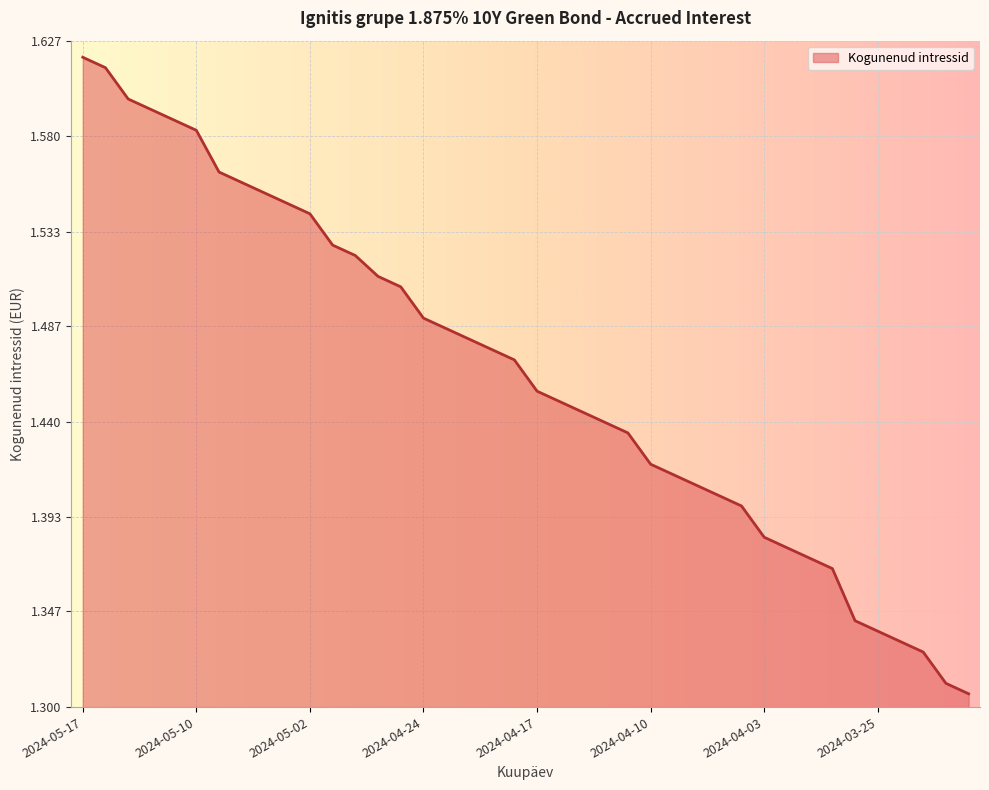

What is the difference between the maximum and minimum values?

0.3